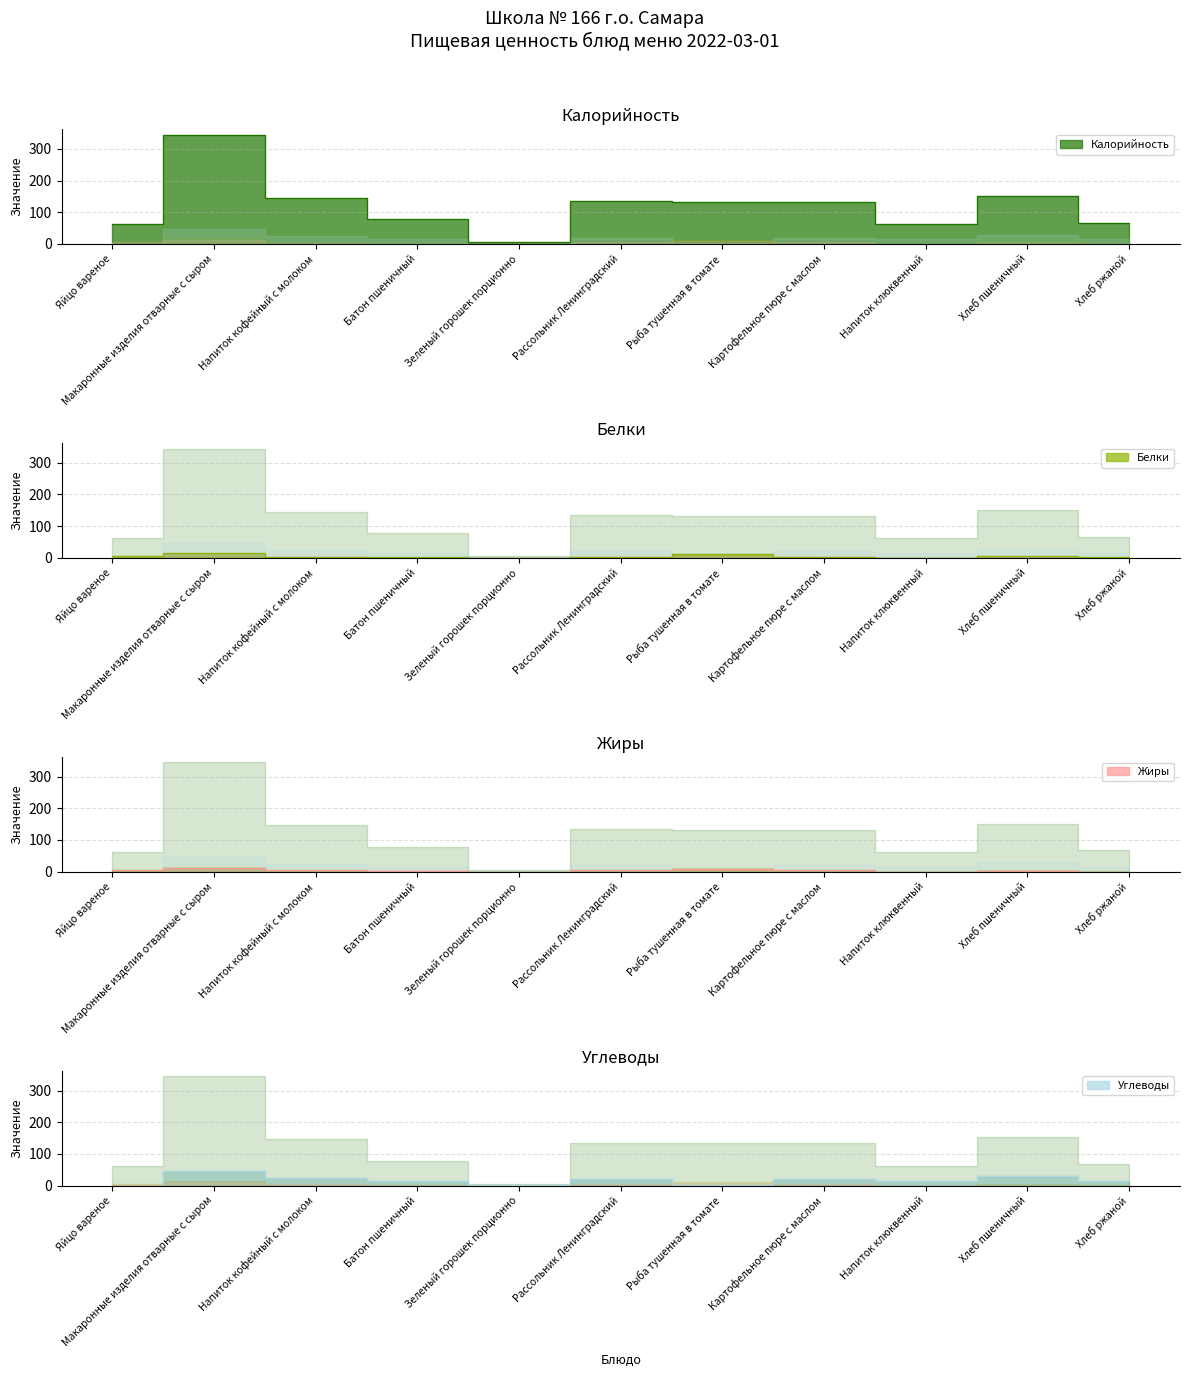

The value of Углеводы at Хлеб пшеничный is 11. True or false?

False